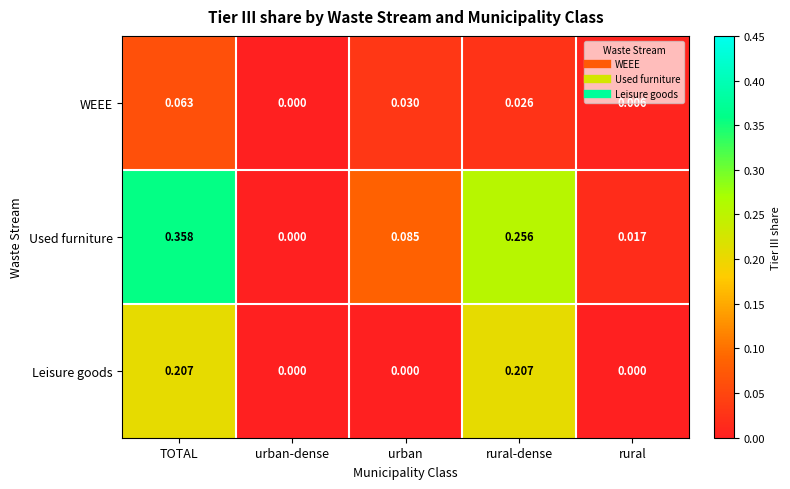

Rank the series at rural from lowest to highest value.

Leisure goods, WEEE, Used furniture